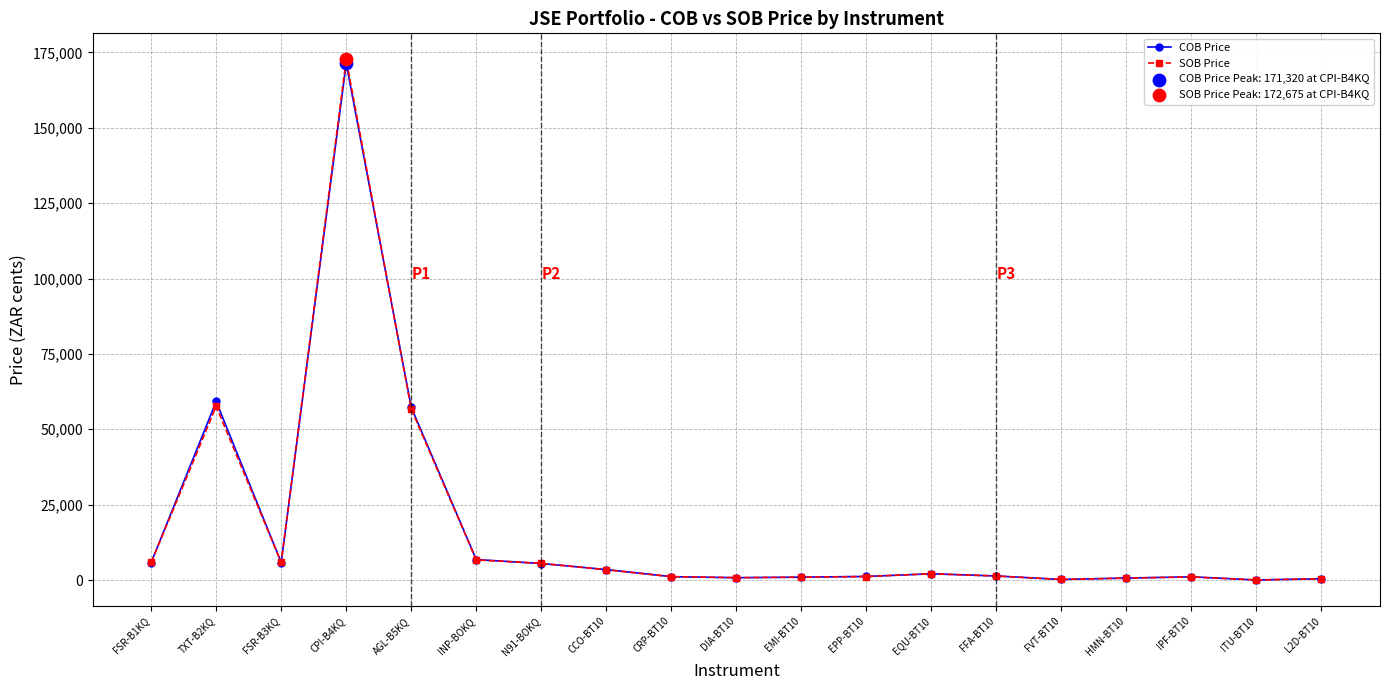

At which category is the sum across all series the highest?

CPI-B4KQ